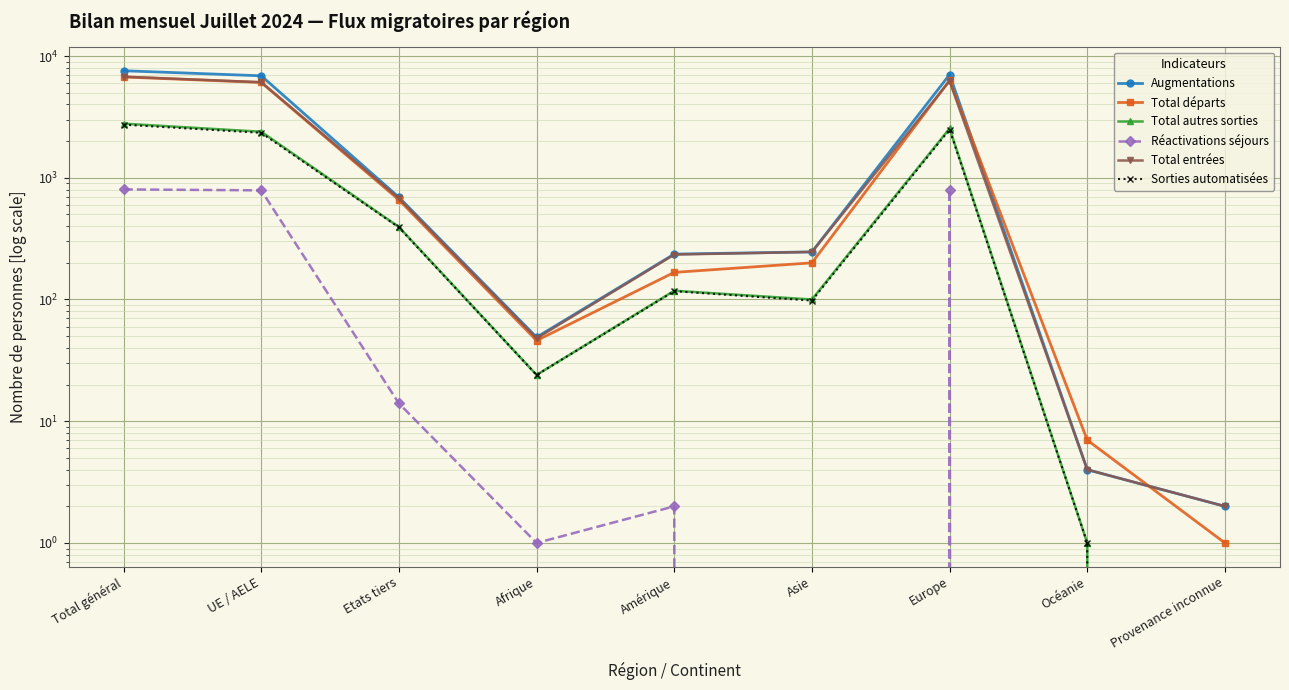

How many interior local peaks does the Sorties automatisées series have?

2